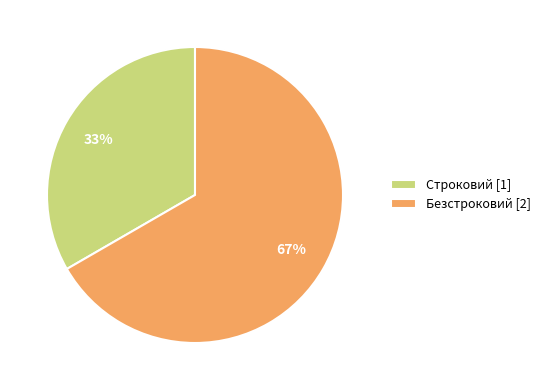

Is there any slice that represents more than half of the pie?

Yes